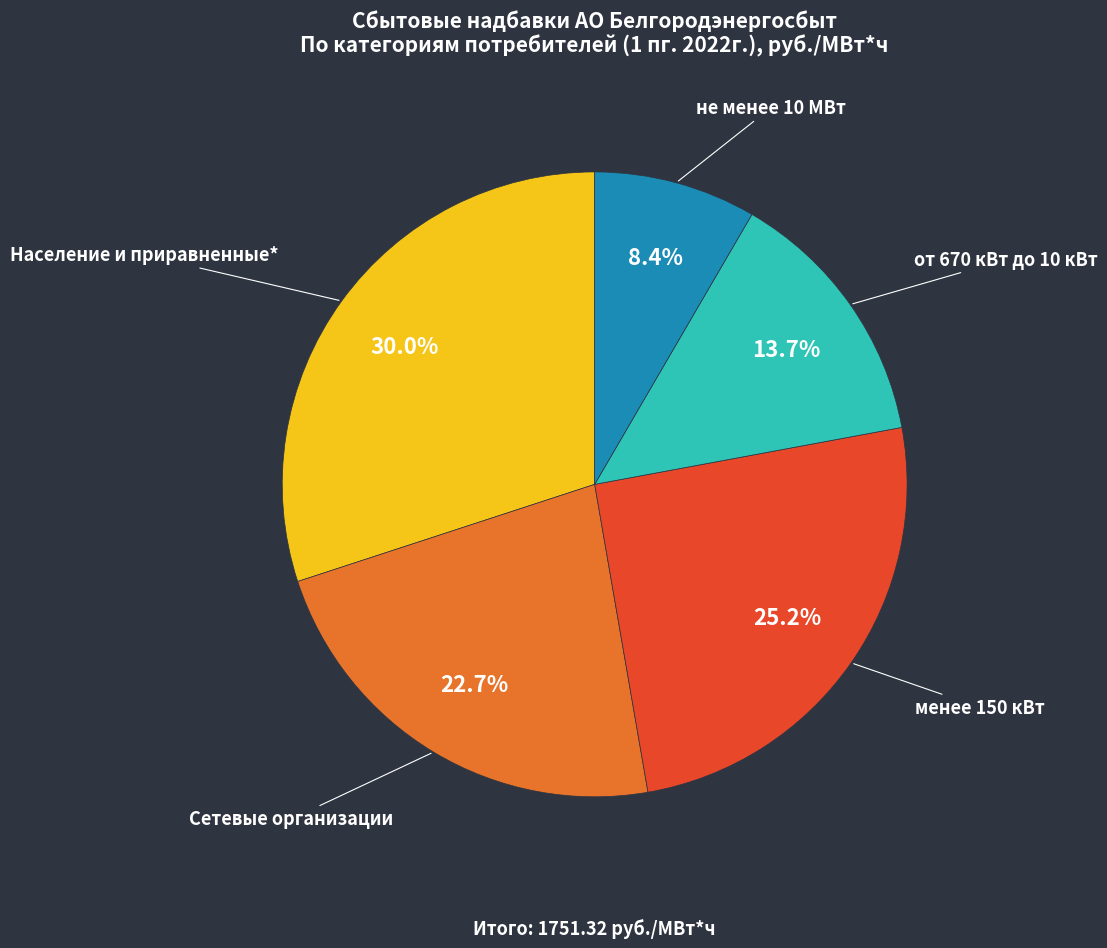

To the nearest percent, what portion does Население и приравненные* represent?

30%